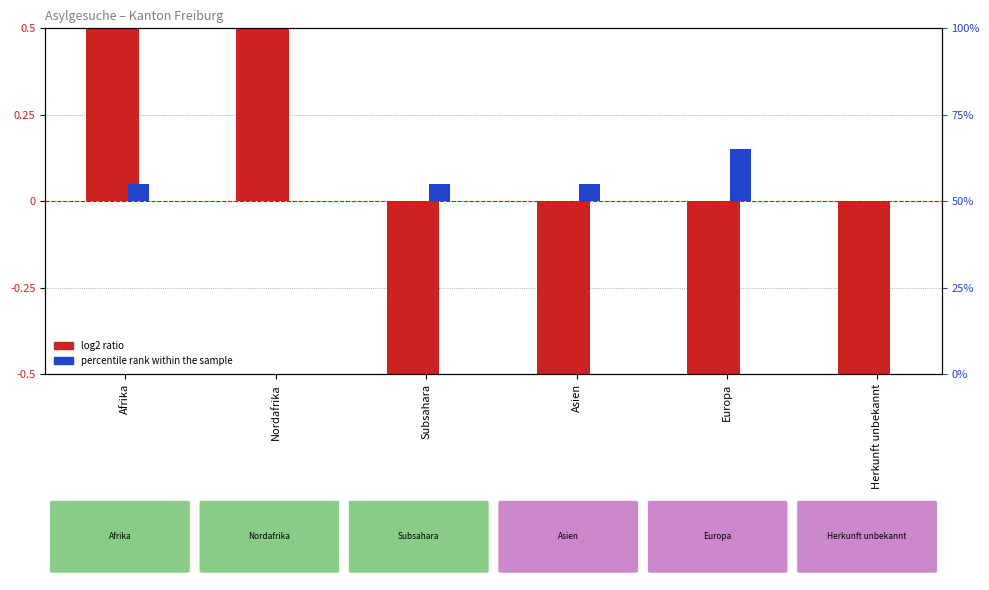

How many data points in log2 ratio (Primärgesuche) are above 0?

2